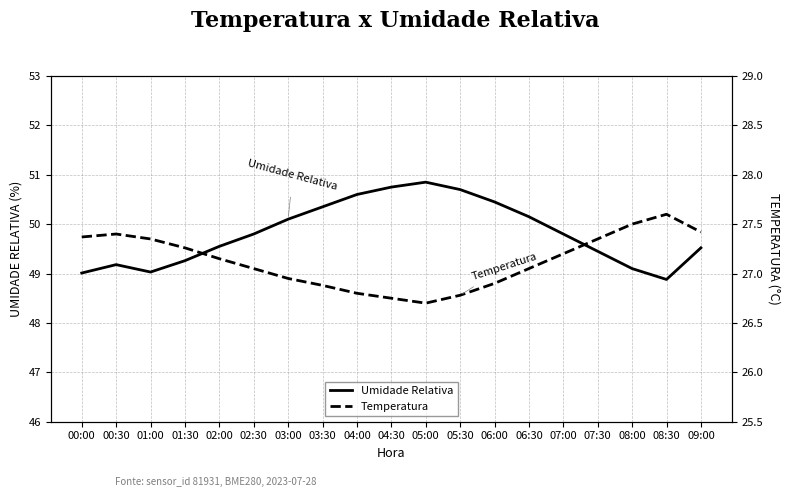

Read the Umidade Relativa value at 06:00.

50.5